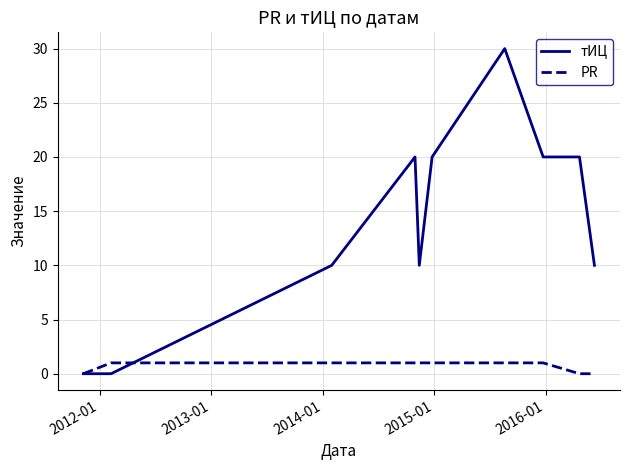

Which series has the largest total across all categories?

тИЦ